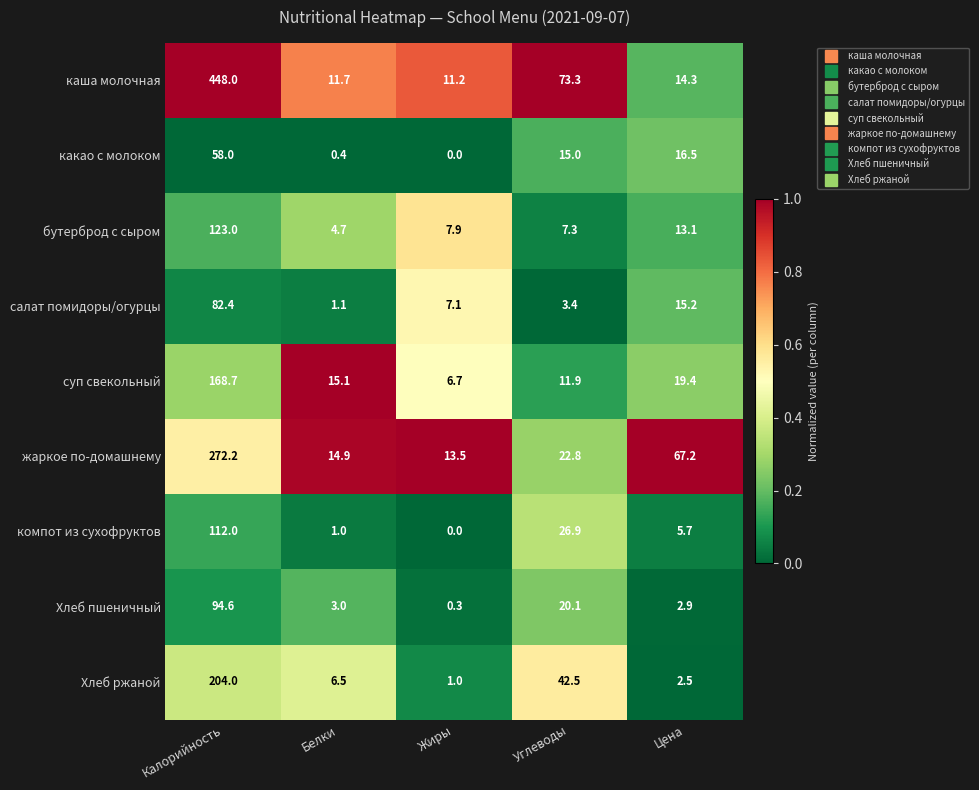

Is the value of каша молочная at Углеводы greater than the value of Хлеб ржаной at Углеводы?

Yes